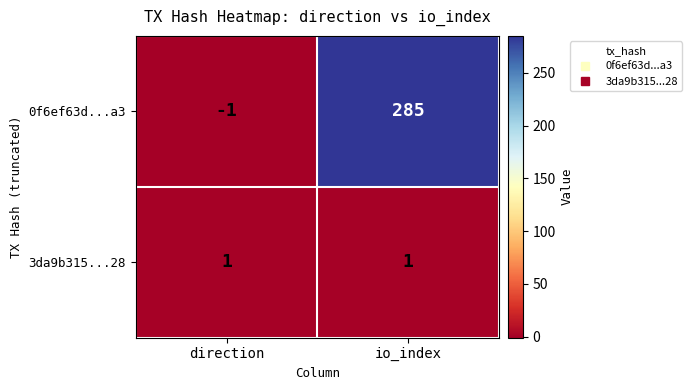

Where is 0f6ef63d...a3 nearest to the value 142?

direction